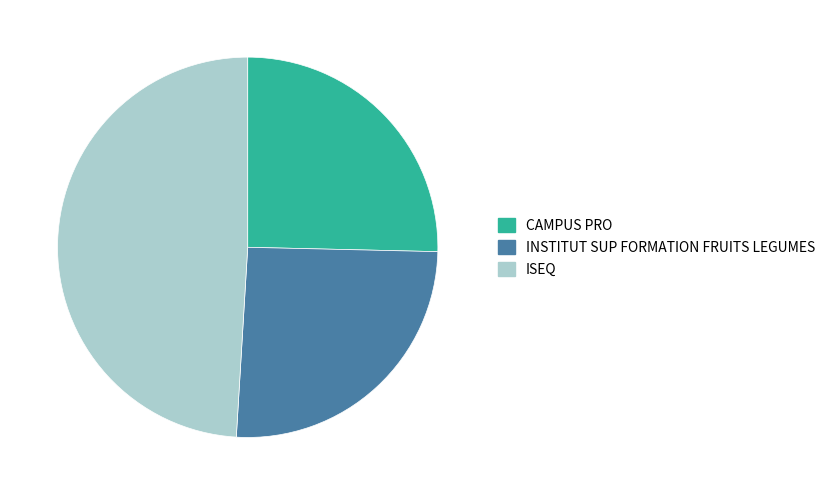

How many slices are in this pie chart?

3